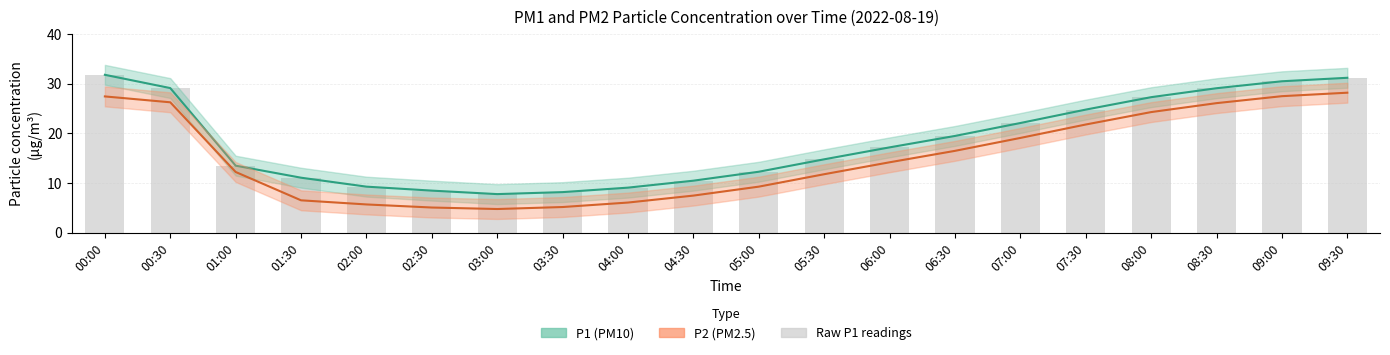

How many data points does each series have?

20